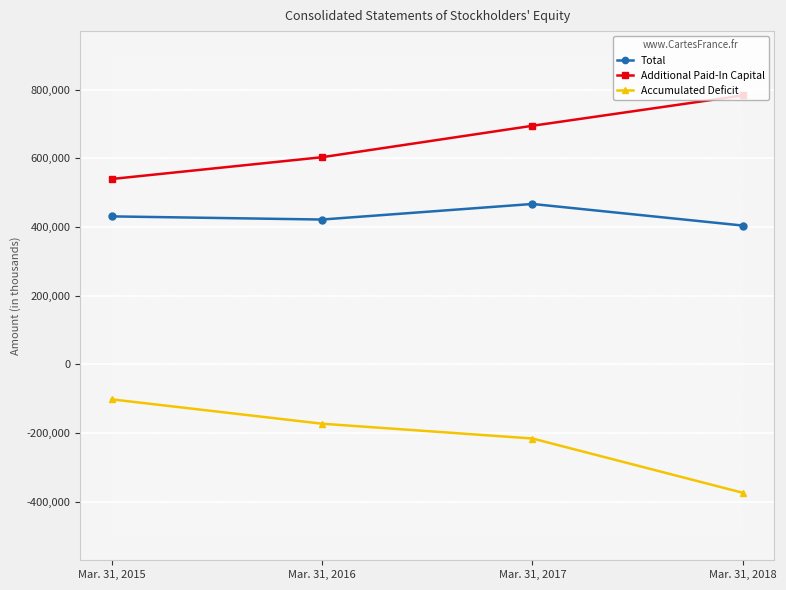

True or false: Accumulated Deficit and Total cross at least once.

False